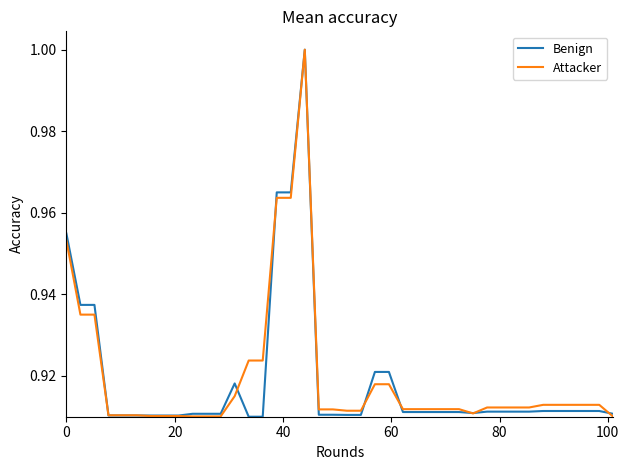

How many lines are shown in the chart?

2